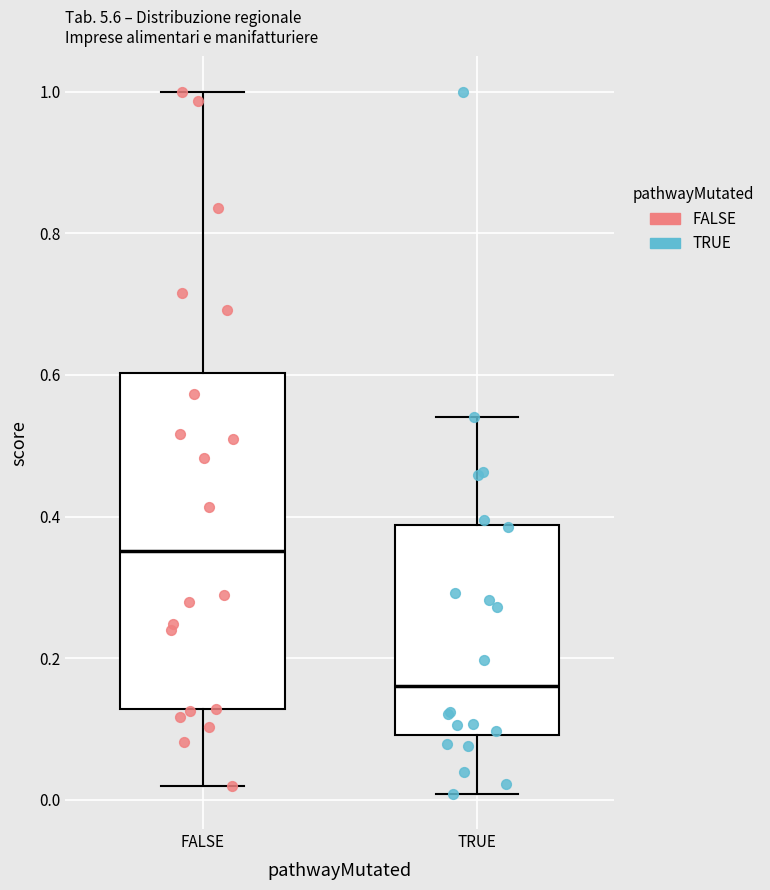

Comparing the boxes themselves (not the whiskers), which one is the tallest?

FALSE